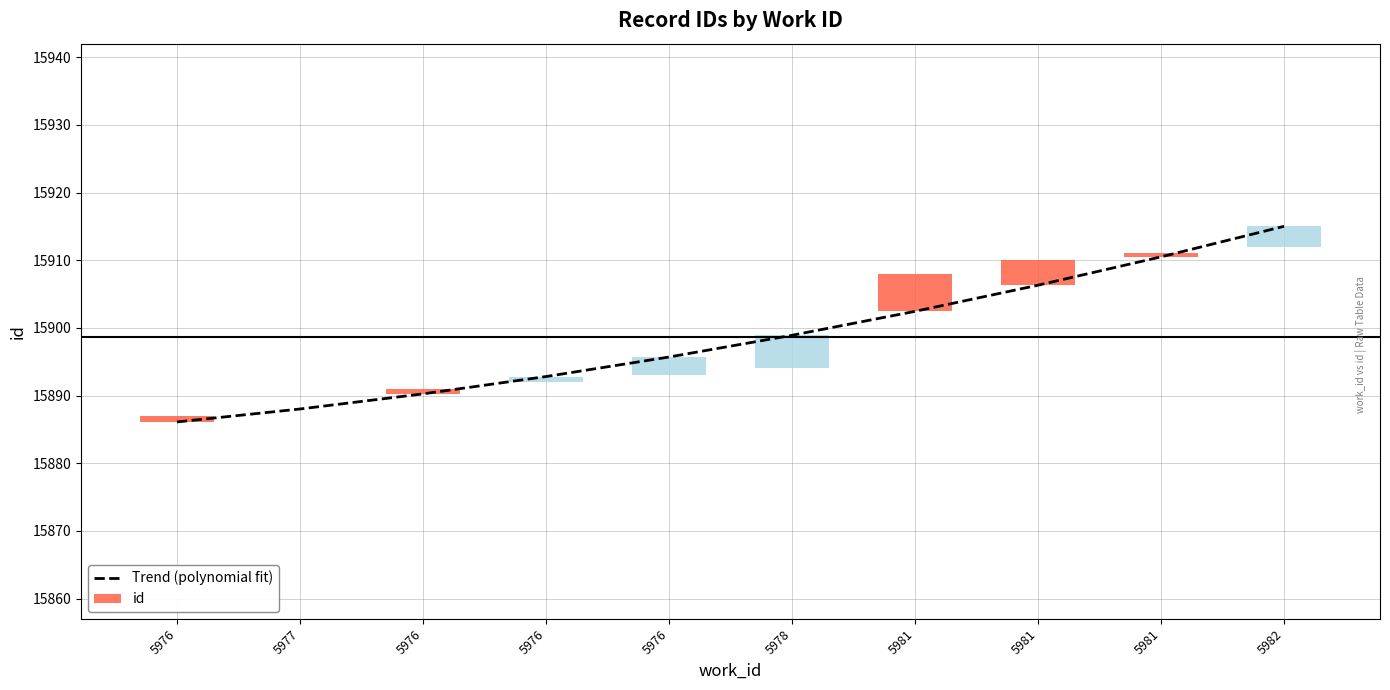

Reading left to right, transcribe all the data shown in this chart.

5976=15886.1	5977=15888.0	5976=15890.2	5976=15892.8	5976=15895.7	5978=15898.9	5981=15902.4	5981=15906.3	5981=15910.5	5982=15915.0